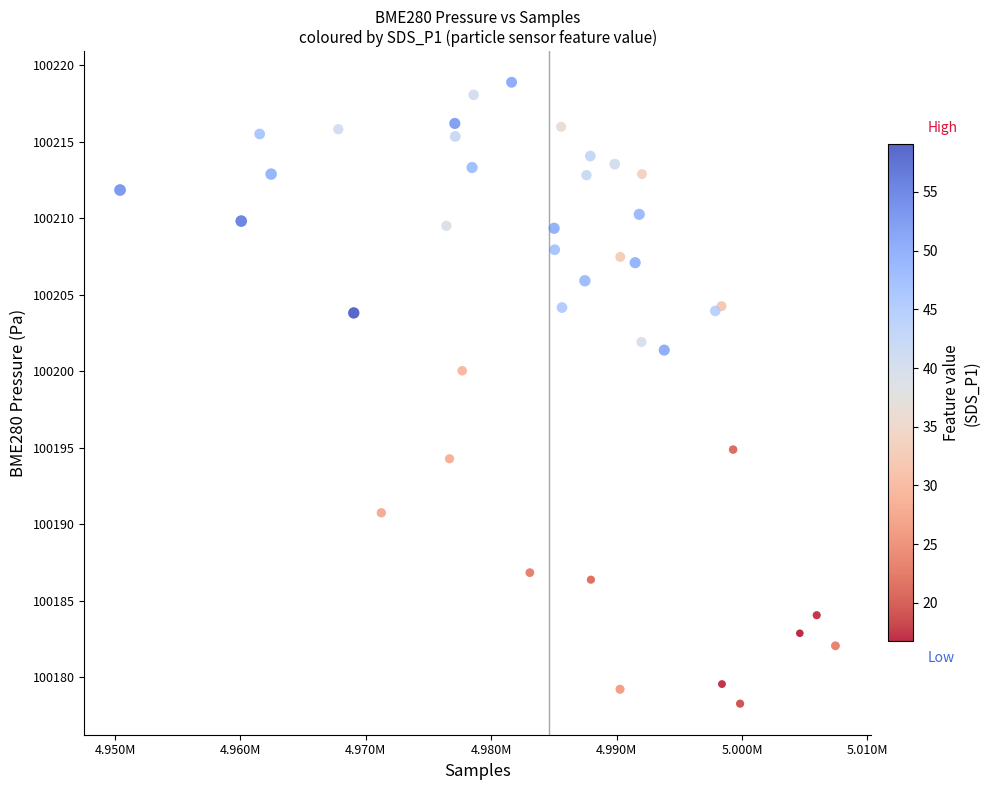

What Y value in the scatter plot is closest to 100198?

100200.0